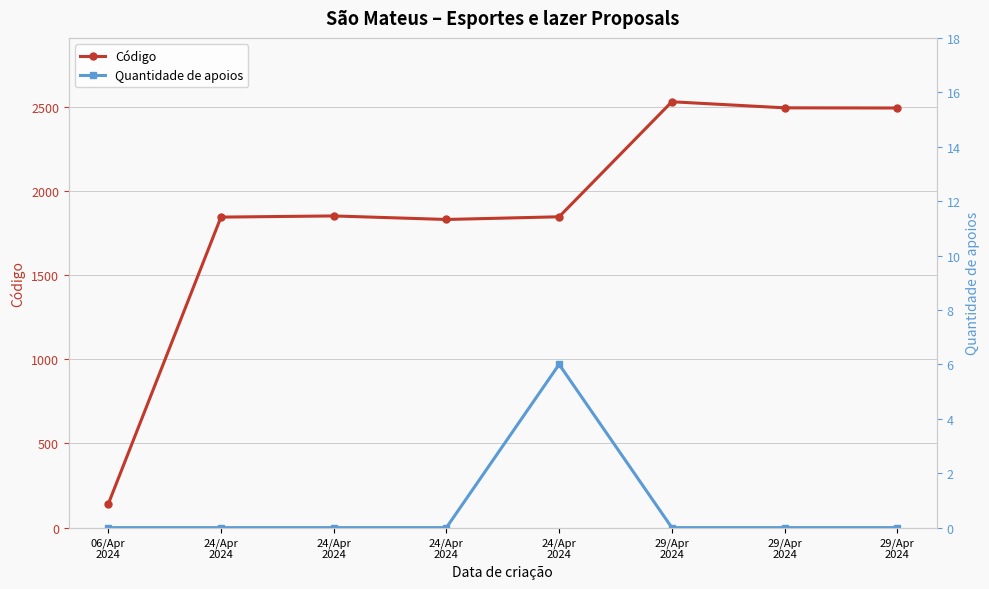

List the series in order of their overall mean, highest first.

Código, Quantidade de apoios